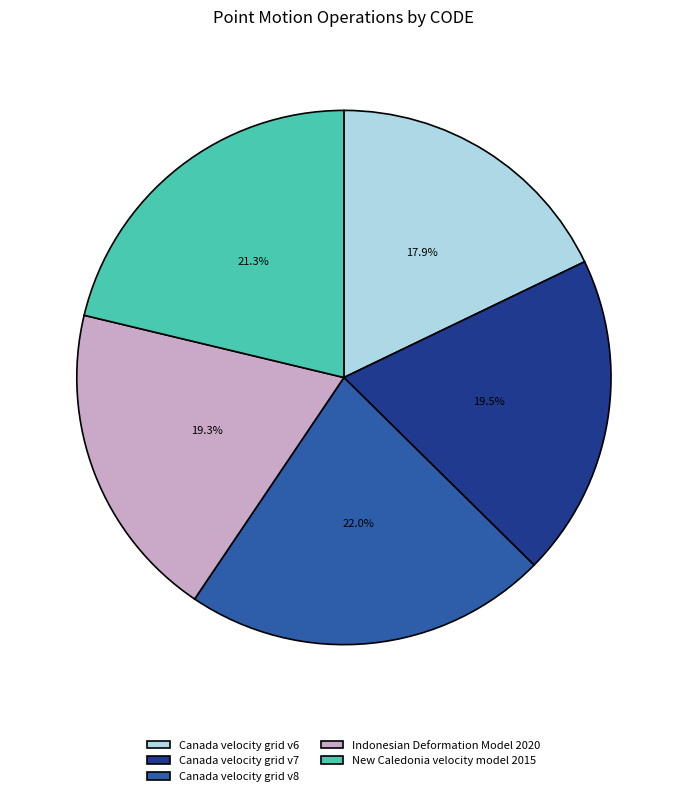

Is it true that Canada velocity grid v7 is 30% of the pie?

False